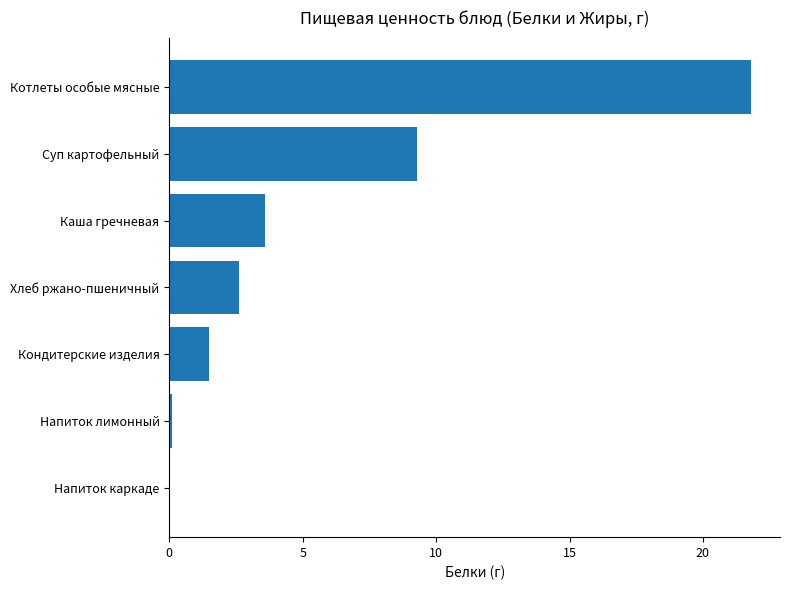

Is it true that the value at Хлеб ржано-пшеничный is 2.6?

True